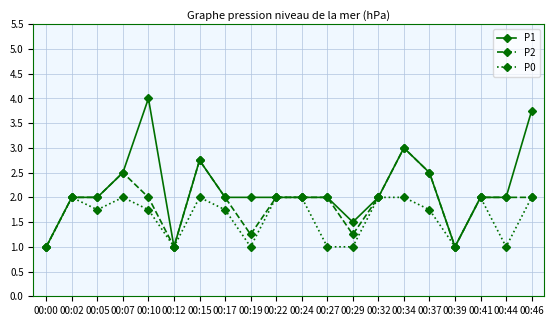

Which series has the largest range (max minus min)?

P1